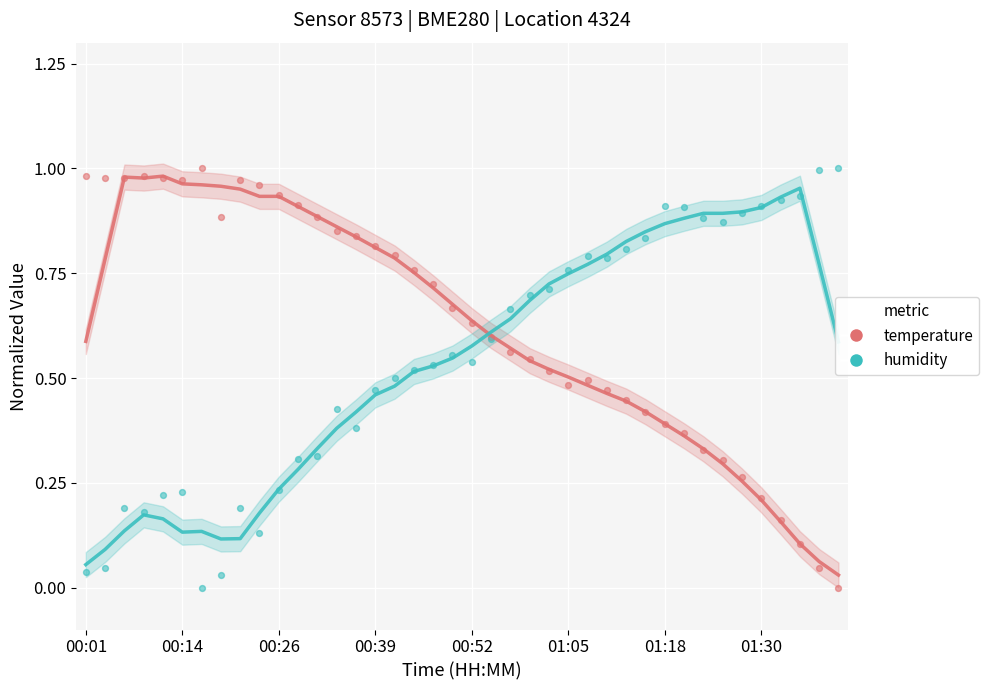

What are all the series names shown in the legend?

temperature, humidity